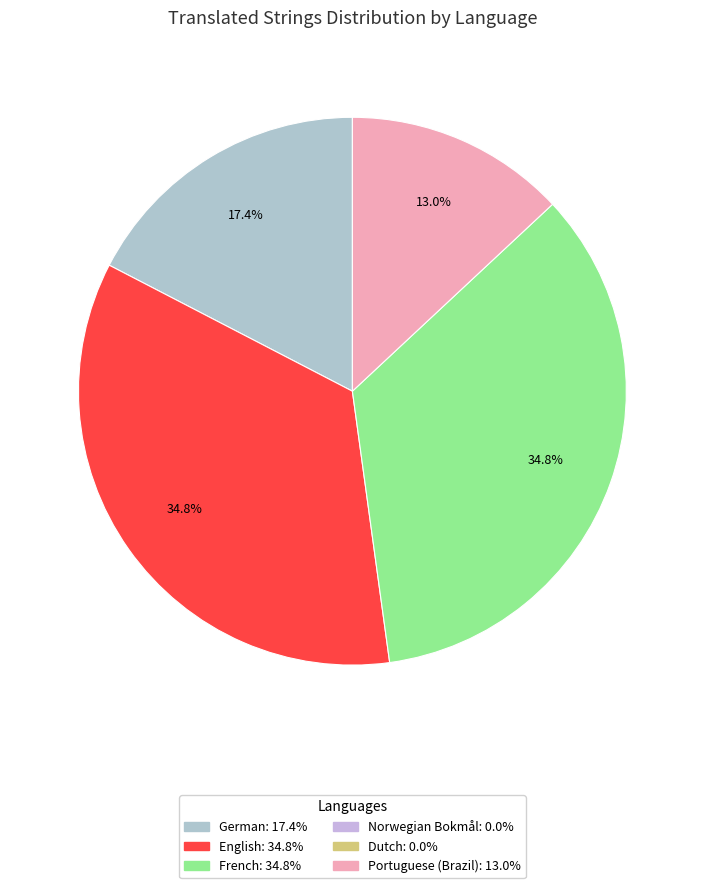

To the nearest percent, what is the difference between the largest and smallest slice percentages?

22%